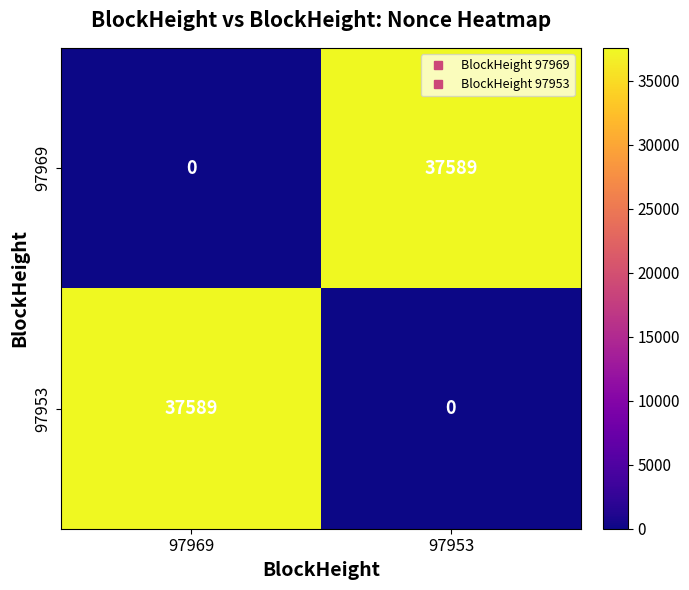

What is the total value across all series at 97953?

37589